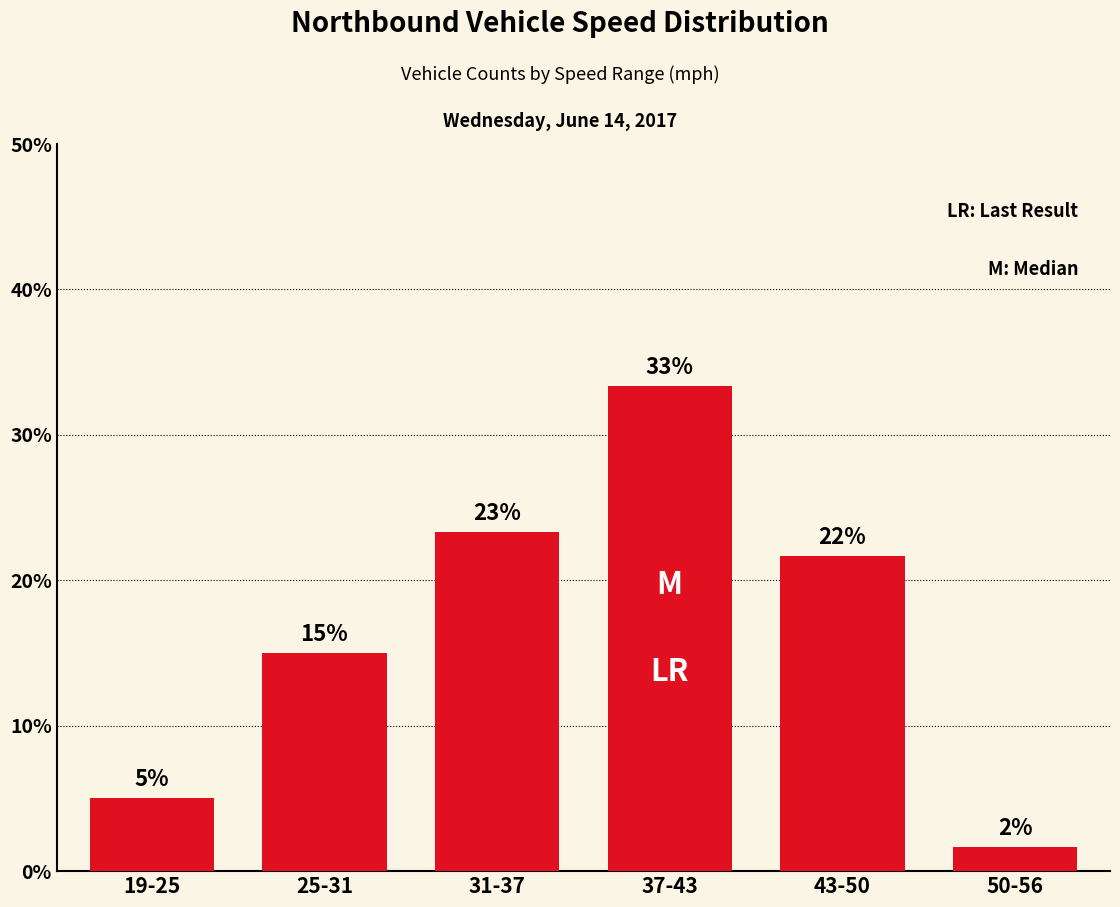

Reading right to left, list all the values displayed in this chart.

1.7	21.7	33.3	23.3	15.0	5.0